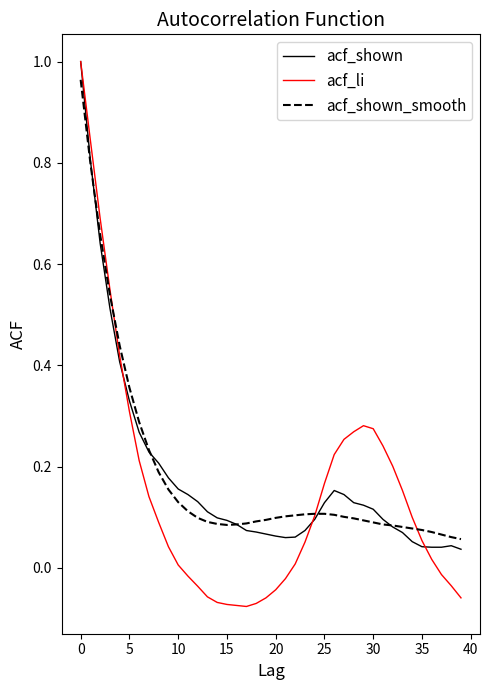

Which series has the largest range (max minus min)?

acf_li